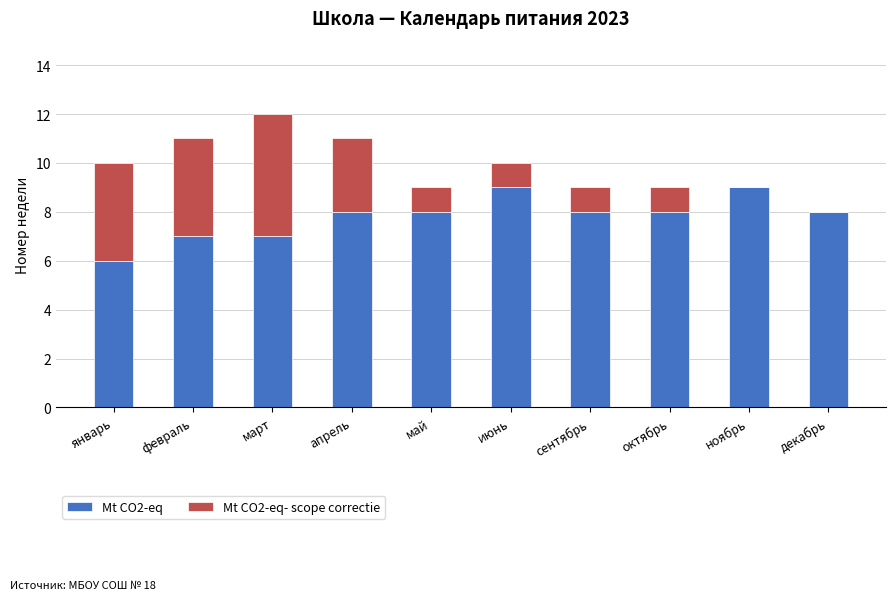

Count the number of categories in the chart.

10